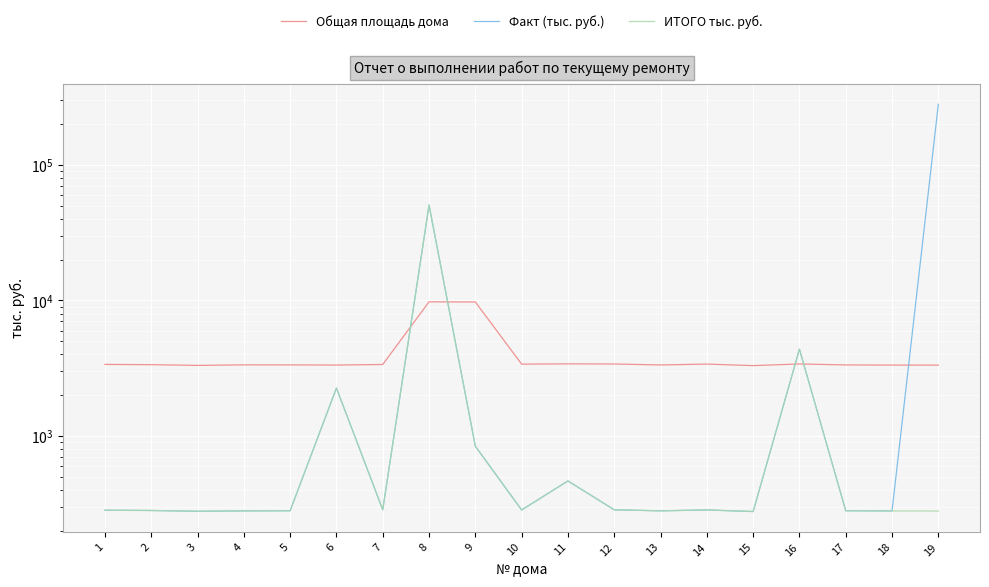

At which category does ИТОГО тыс. руб. reach its first local peak?

6